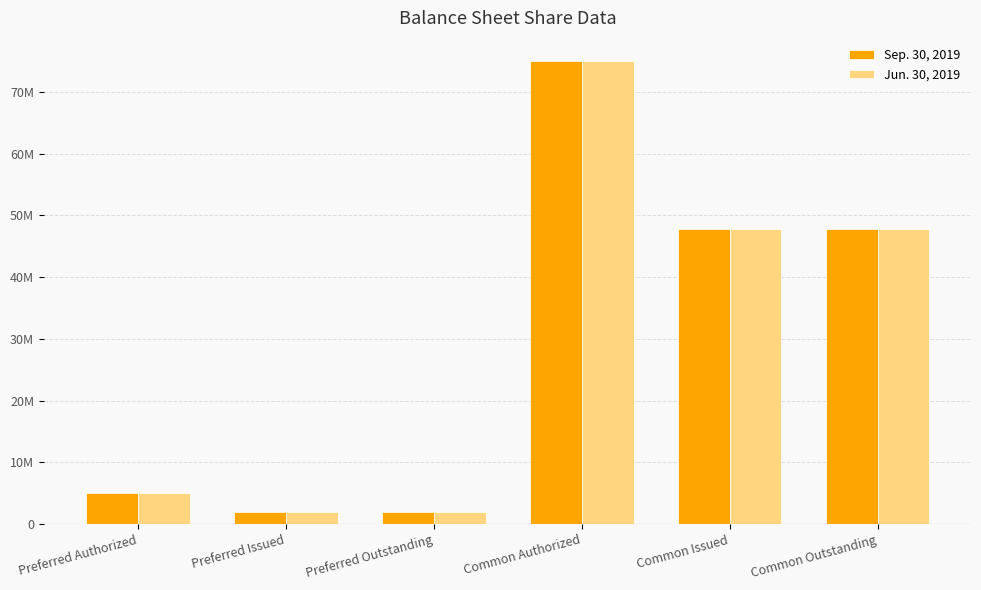

At which category does the chart reach its minimum across all series?

Preferred Issued